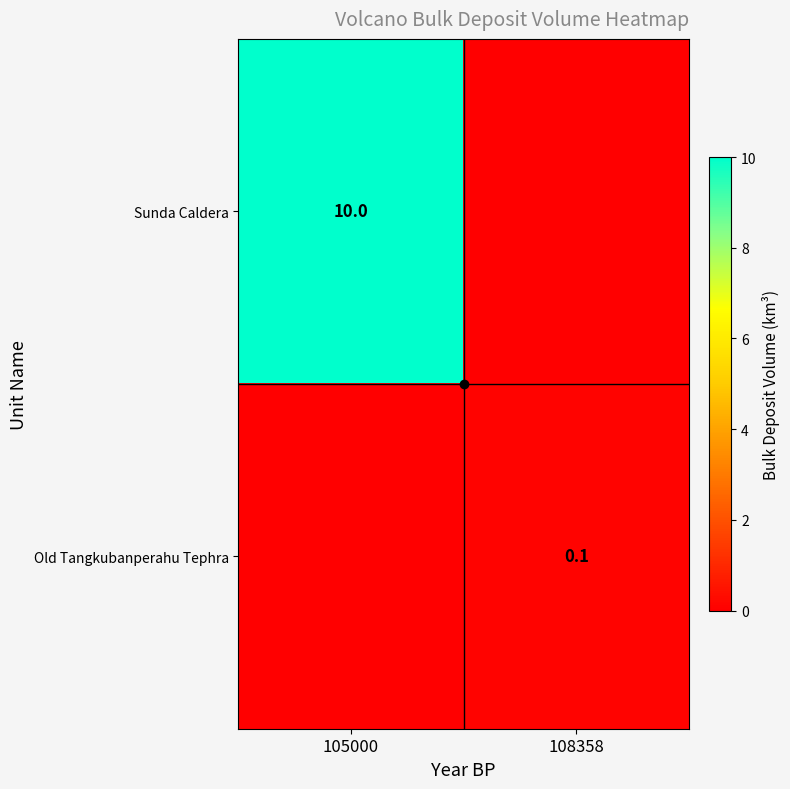

The value of Old Tangkubanperahu Tephra at 108358 is 0.1. True or false?

True